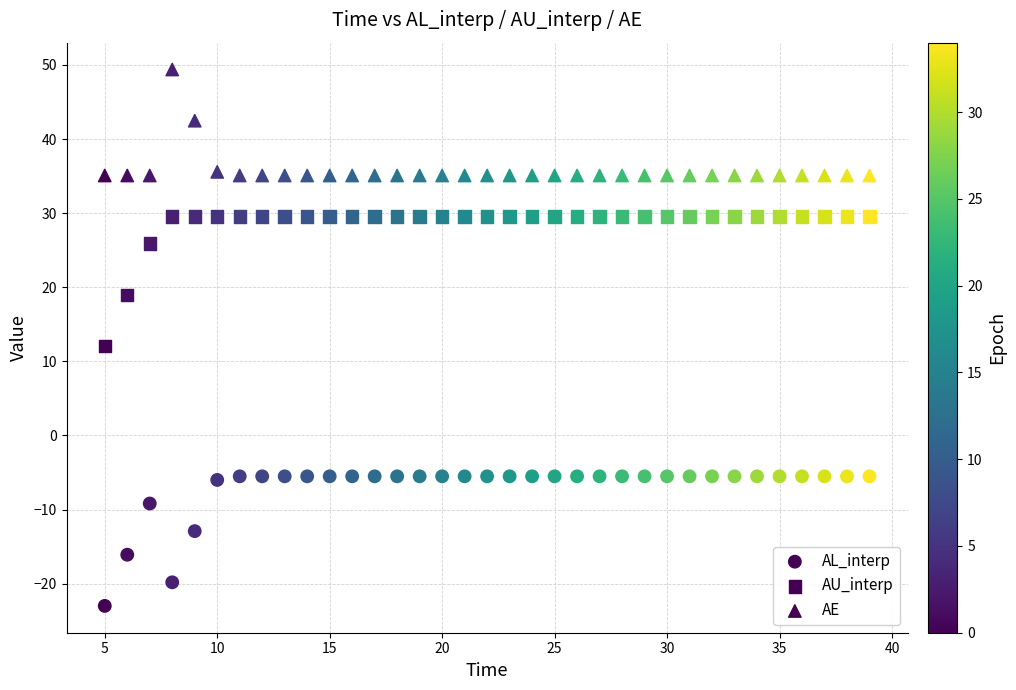

How many data points are displayed?

105